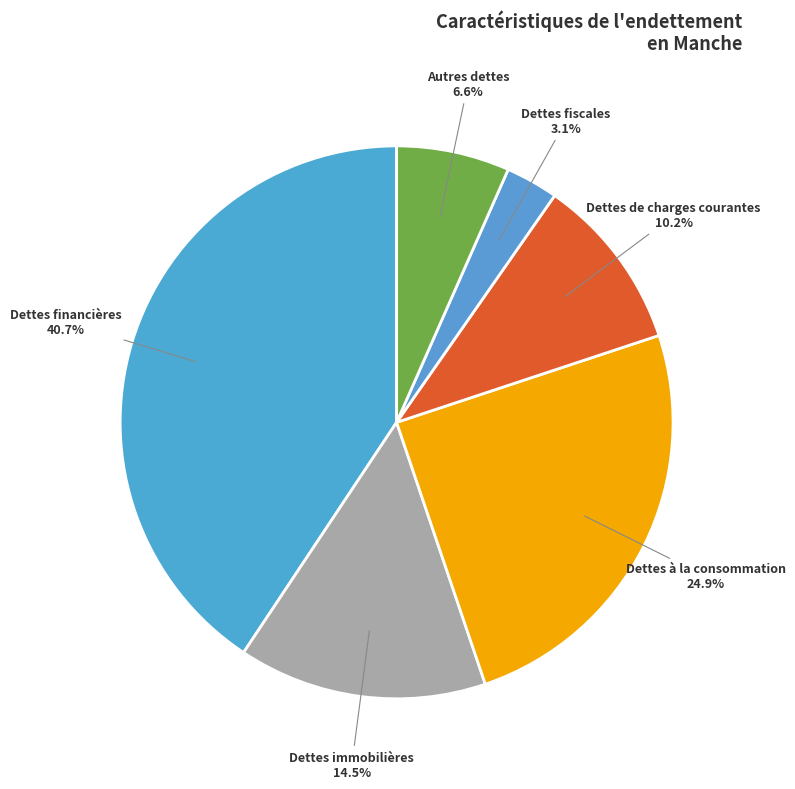

Count the number of slices in the pie.

6